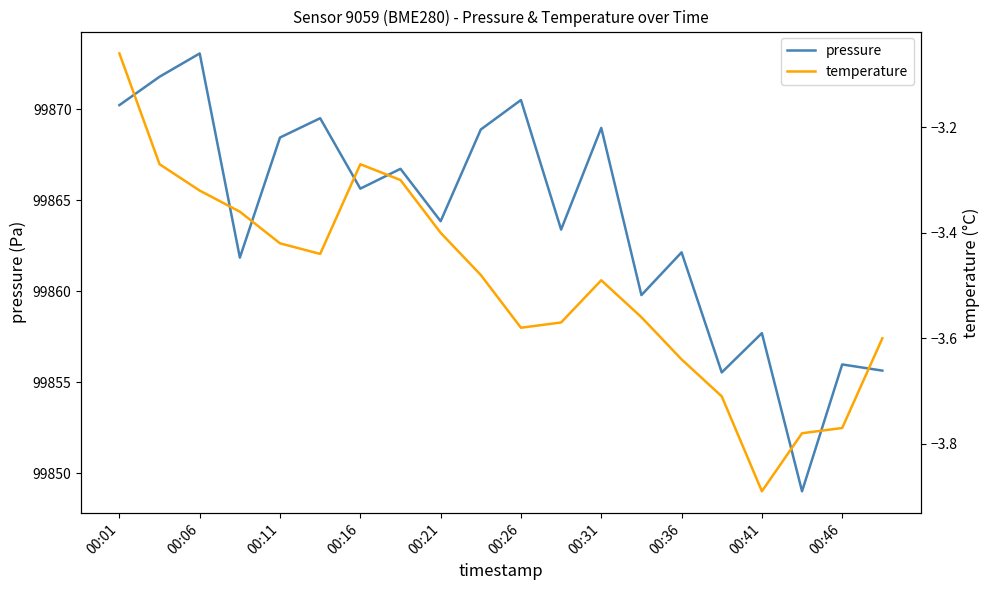

What is the sum of the pressure values at 00:36 and 00:41?

199719.8